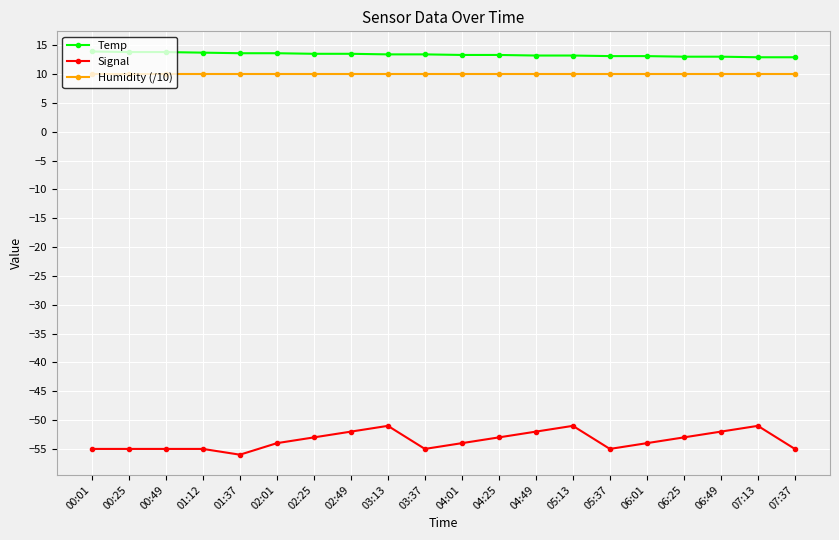

Which series has the largest total across all categories?

Temp